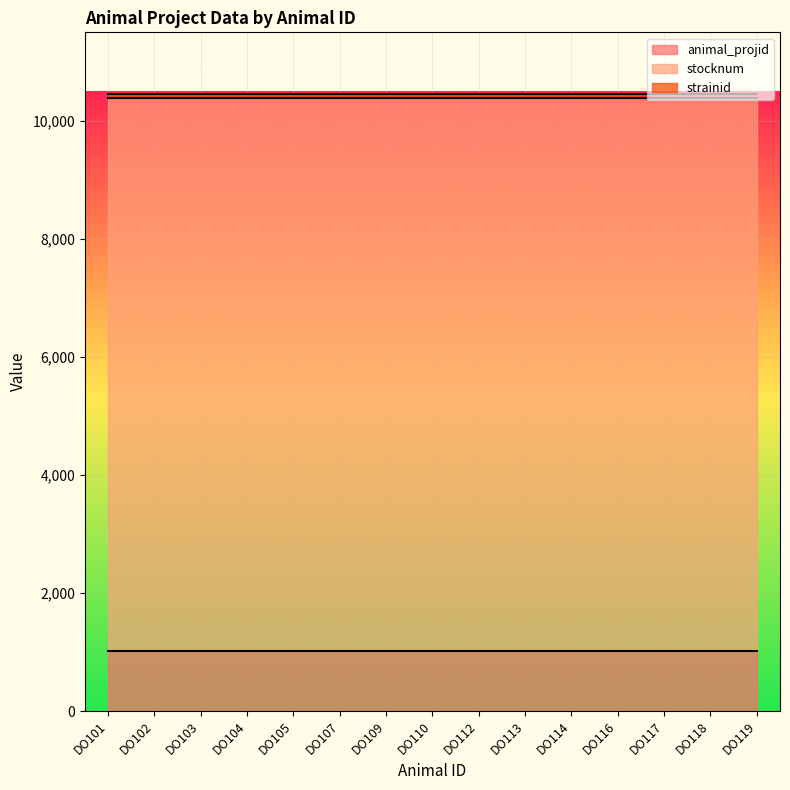

Which series has the widest spread of values?

animal_projid